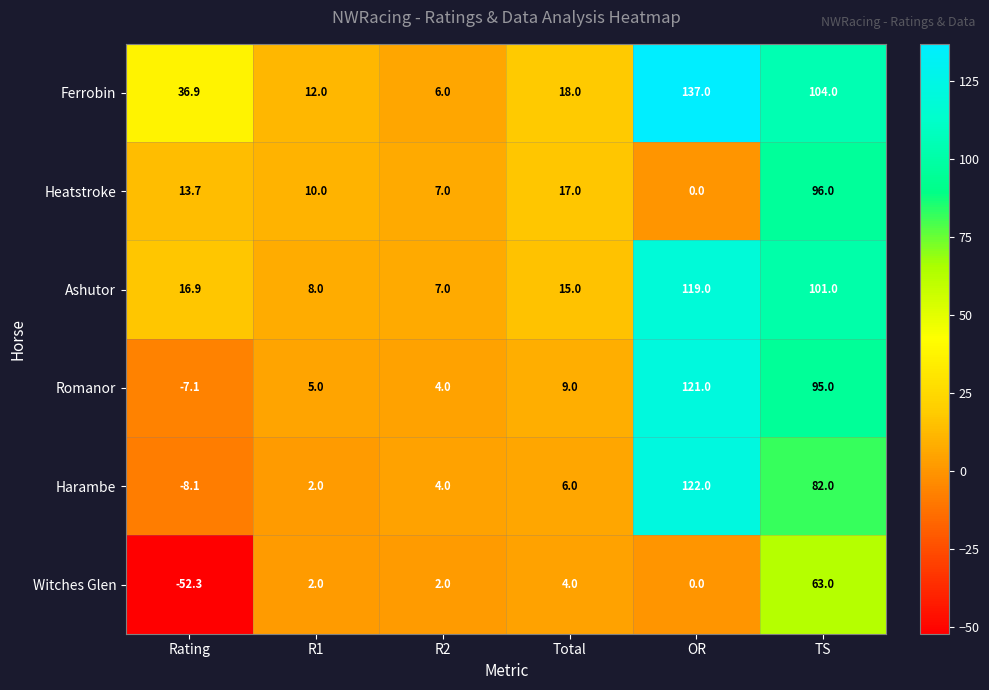

What is the difference between the Harambe values at R2 and Rating?

12.1